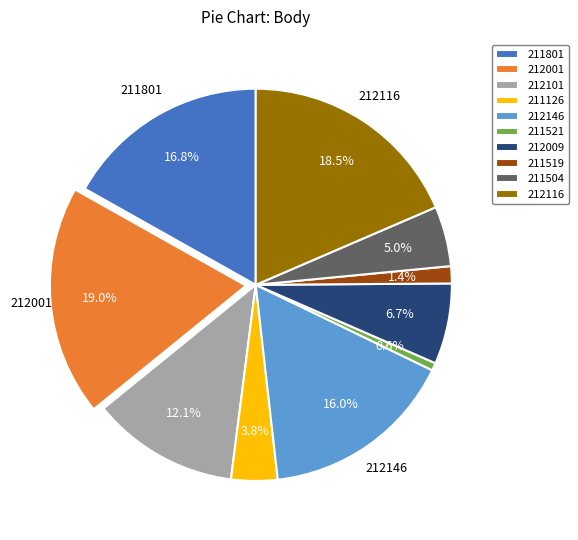

To the nearest percent, what is the difference between the 212009 and 212101 slice percentages?

5%